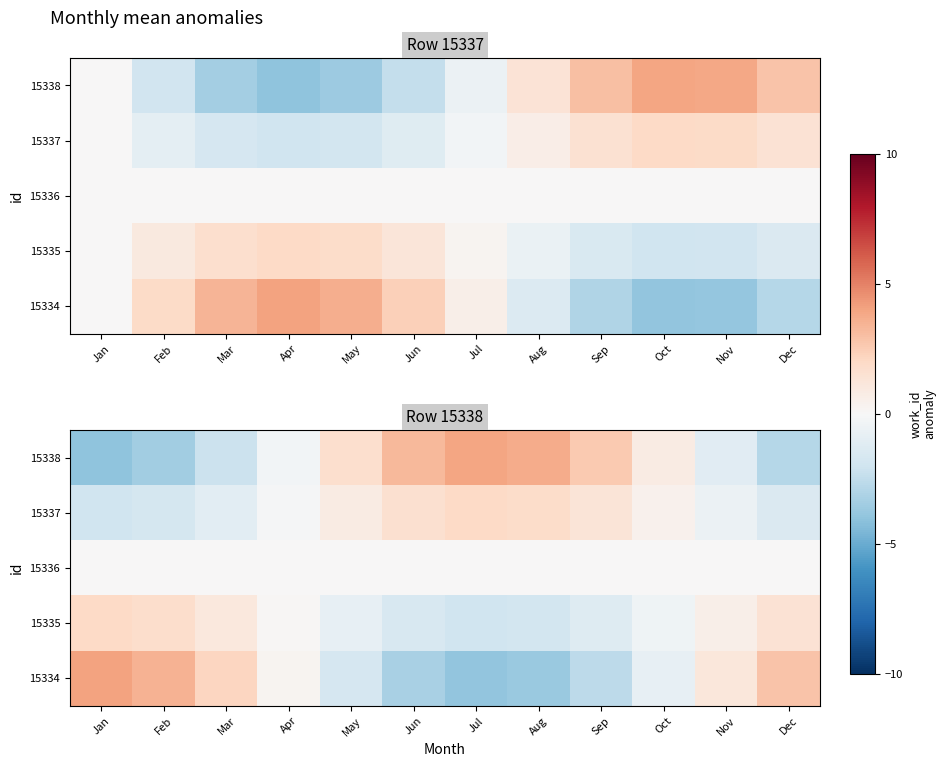

What is the difference between the second highest and second lowest values in the 15337 series?

3.6